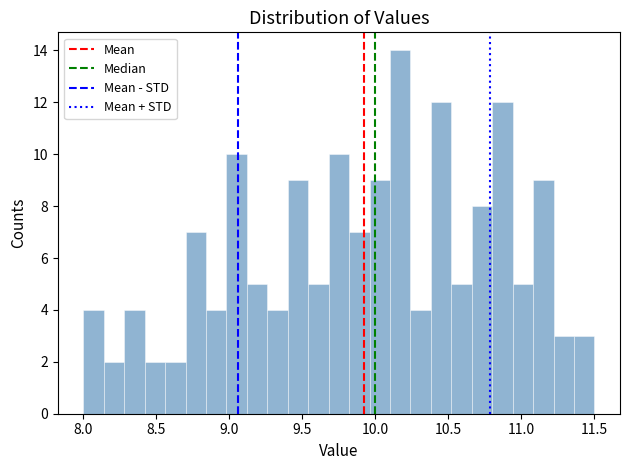

Around what value on the x-axis is the tallest bar? Give the approximate position of its centre, as read against the axis.

10.15